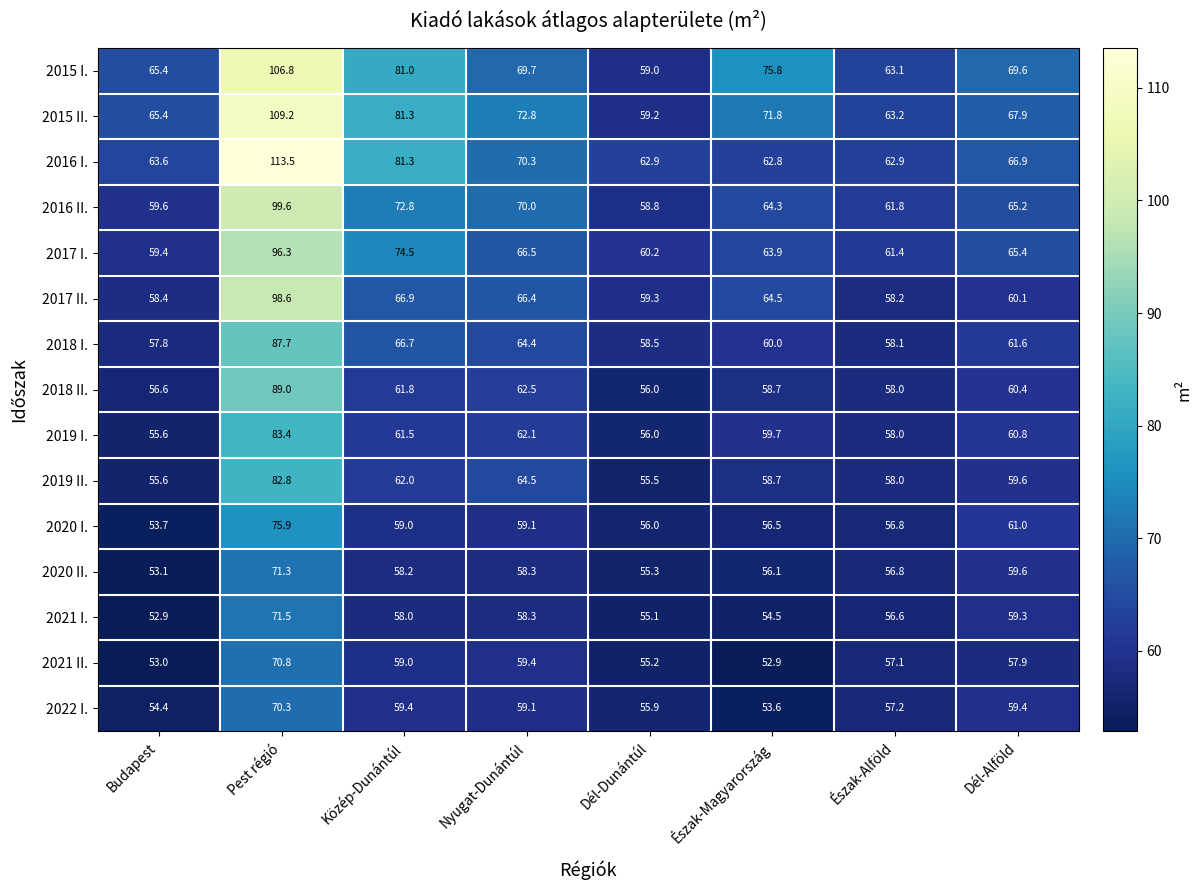

True or false: 2019 I. has a value of 60.8 at Dél-Alföld.

True